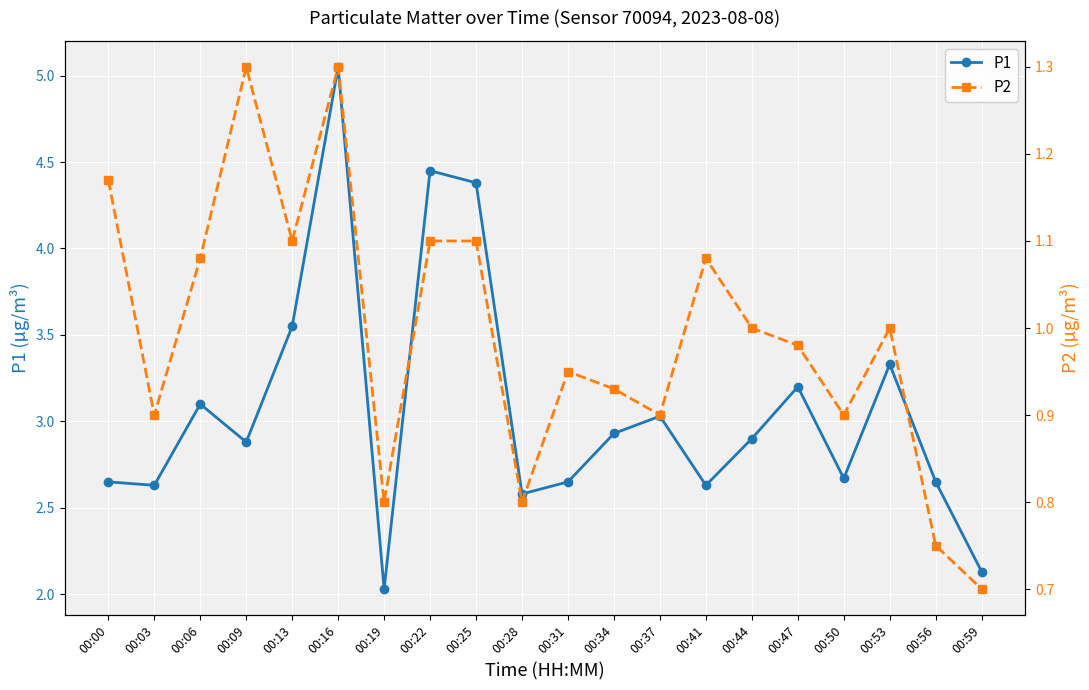

What is the difference between the maximum and minimum values in the P1 series?

3.0